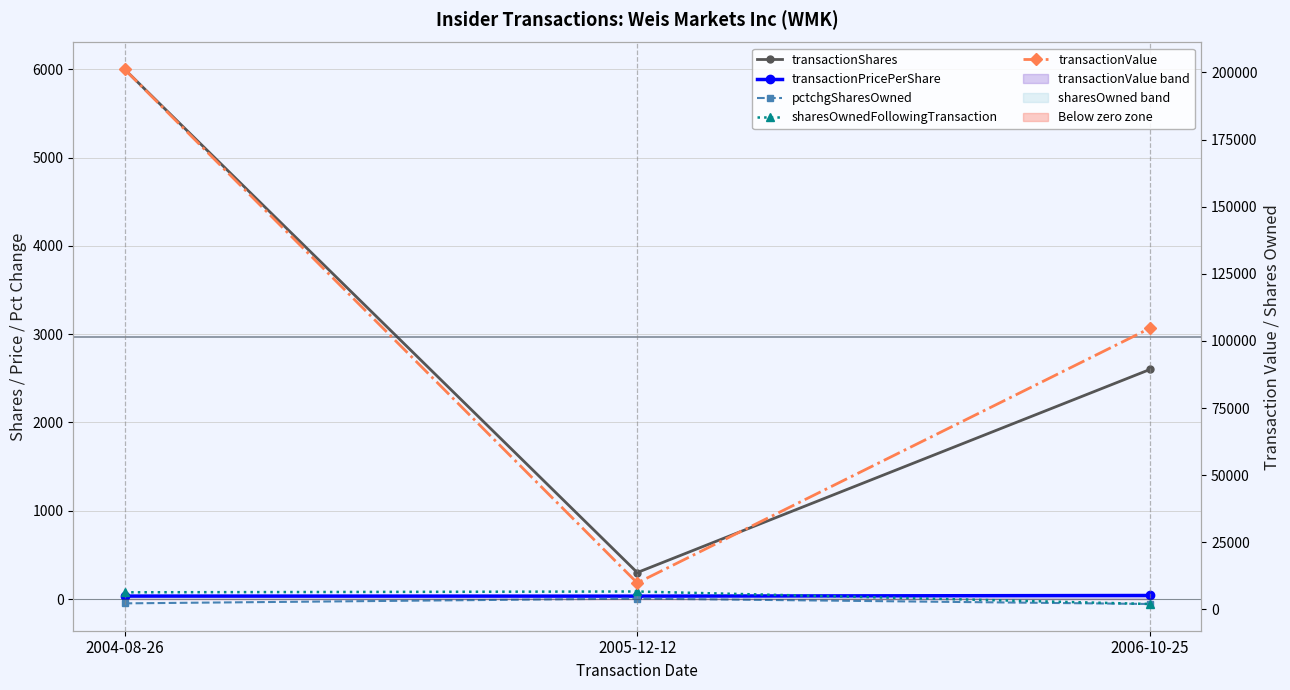

What is the difference between the maximum and minimum values in the transactionPricePerShare series?

7.4